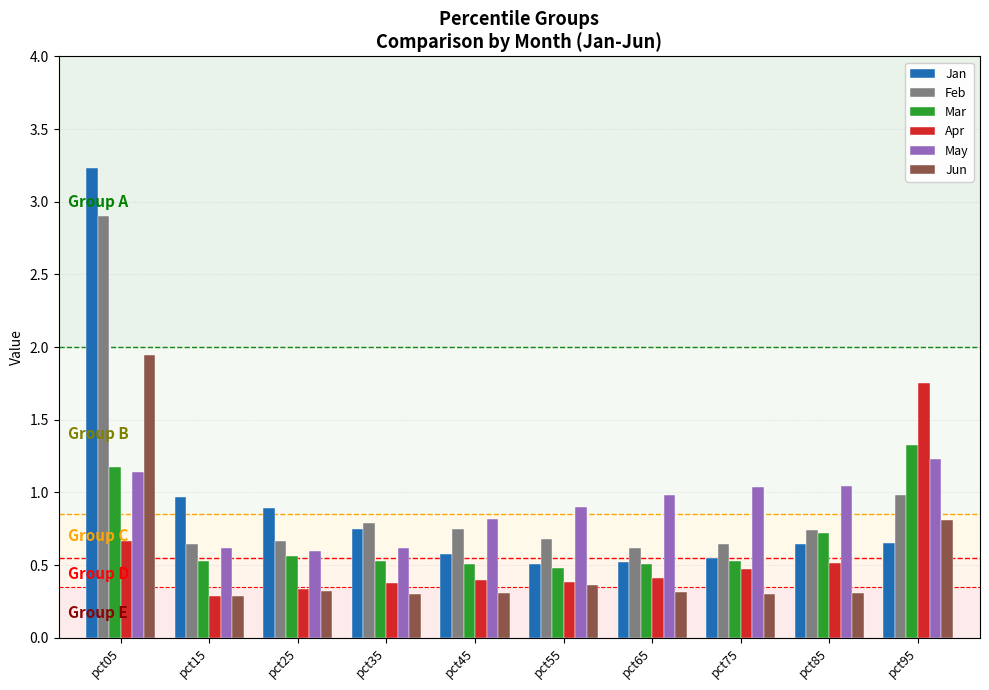

How many series are shown in this chart?

6